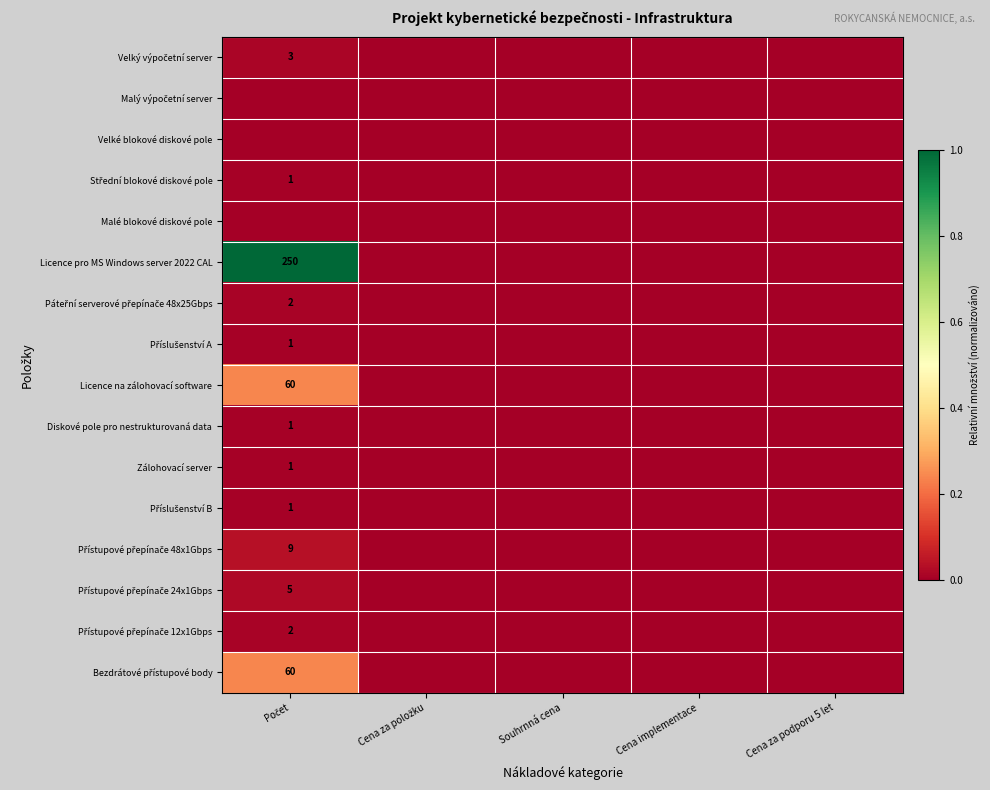

Rank the series at Cena za položku from lowest to highest value.

Velký výpočetní server, Malý výpočetní server, Velké blokové diskové pole, Střední blokové diskové pole, Malé blokové diskové pole, Licence pro MS Windows server 2022 CAL, Páteřní serverové přepínače 48x25Gbps, Příslušenství A, Licence na zálohovací software, Diskové pole pro nestrukturovaná data, Zálohovací server, Příslušenství B, Přístupové přepínače 48x1Gbps, Přístupové přepínače 24x1Gbps, Přístupové přepínače 12x1Gbps, Bezdrátové přístupové body